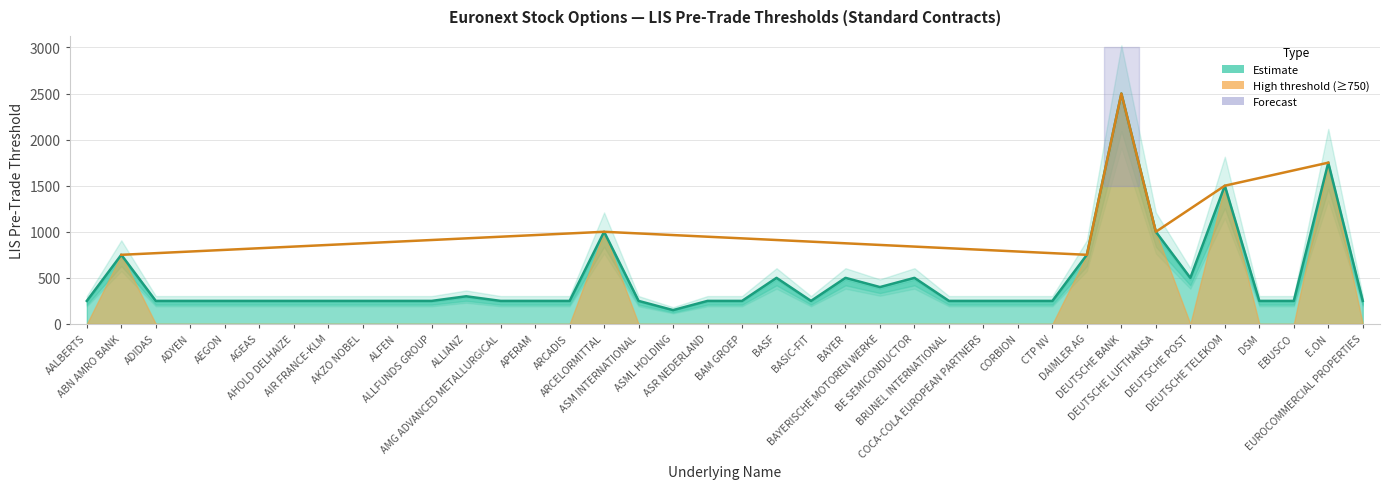

True or false: the data shows 70 at AIR FRANCE-KLM.

False